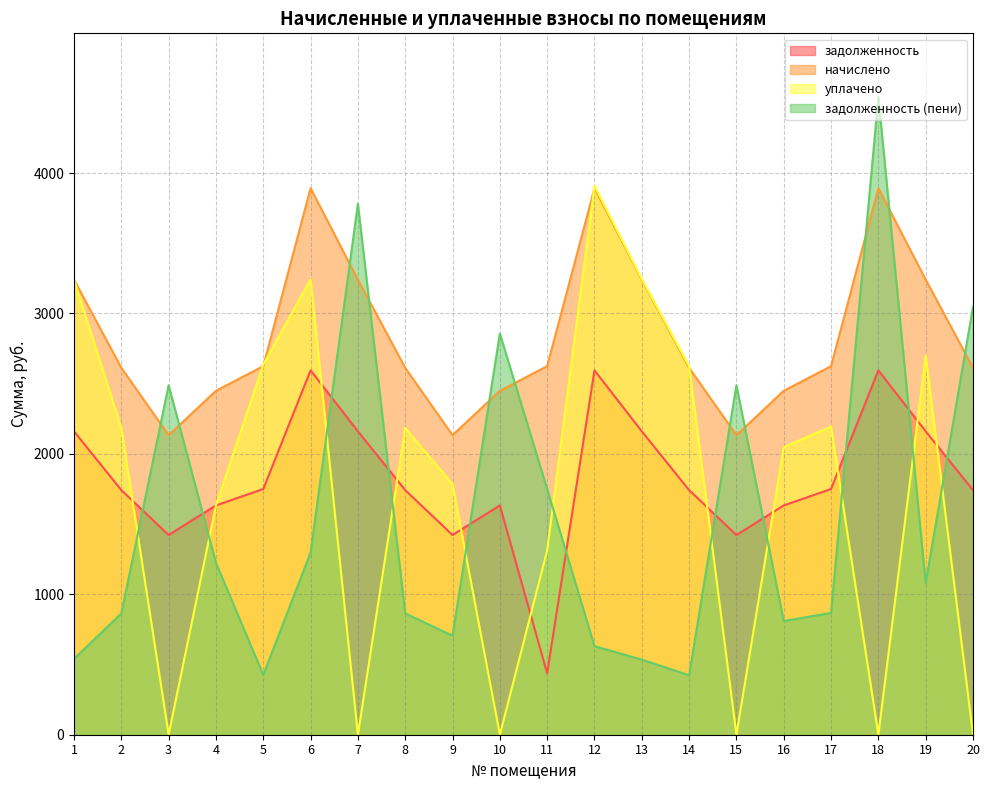

What is the total value across all series at 8?

7403.5